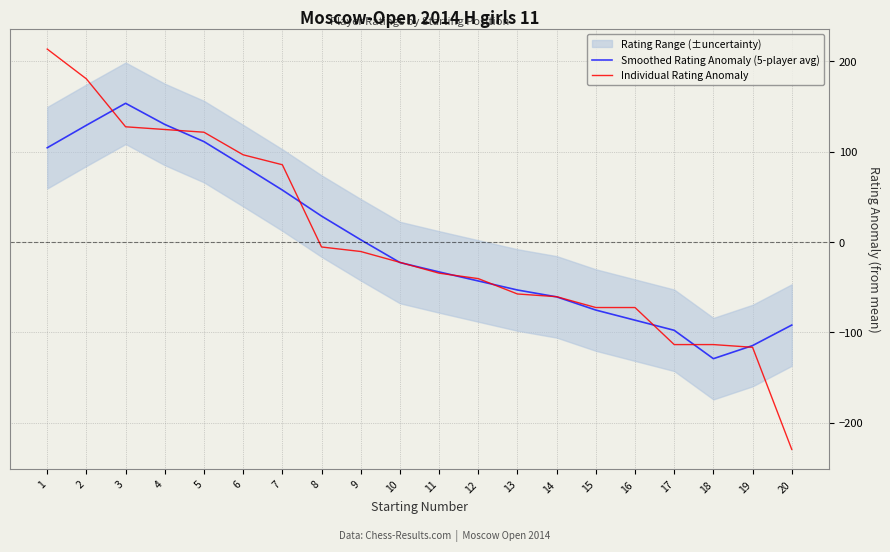

Reading right to left, list all the values displayed in this chart.

Smoothed Rating Anomaly (5-player avg): 20=-91.9	19=-114.6	18=-129.1	17=-97.7	16=-86.5	15=-75.3	14=-60.7	13=-53.1	12=-43.1	11=-33.1	10=-22.7	9=2.5	8=28.7	7=57.5	6=84.5	5=111.1	4=130.1	3=153.5	2=129.2	1=104.3
Individual Rating Anomaly: 20=-229.5	19=-116.5	18=-113.5	17=-113.5	16=-72.5	15=-72.5	14=-60.5	13=-57.5	12=-40.5	11=-34.5	10=-22.5	9=-10.5	8=-5.5	7=85.5	6=96.5	5=121.5	4=124.5	3=127.5	2=180.5	1=213.5